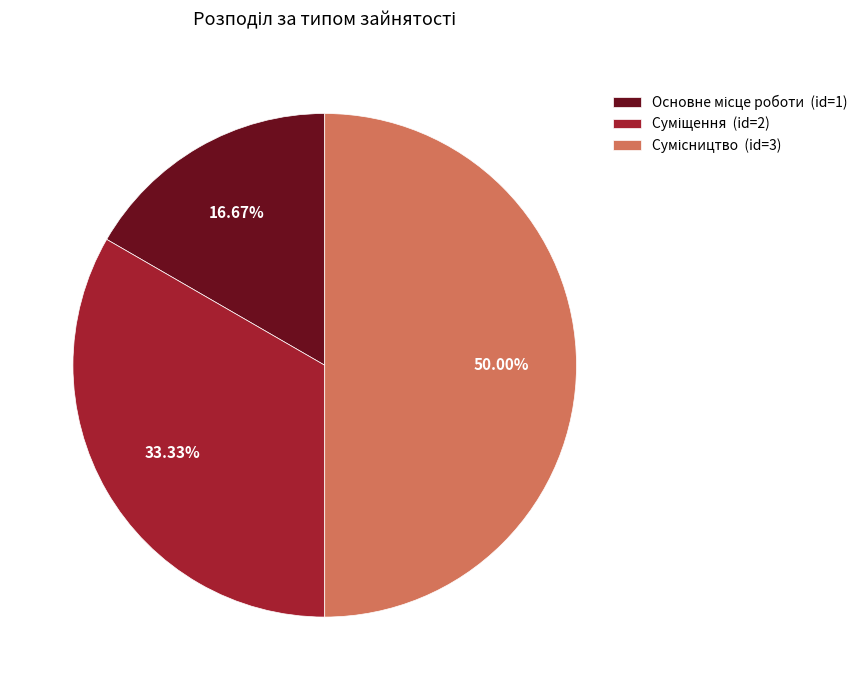

To the nearest percent, what portion does Основне місце роботи represent?

17%